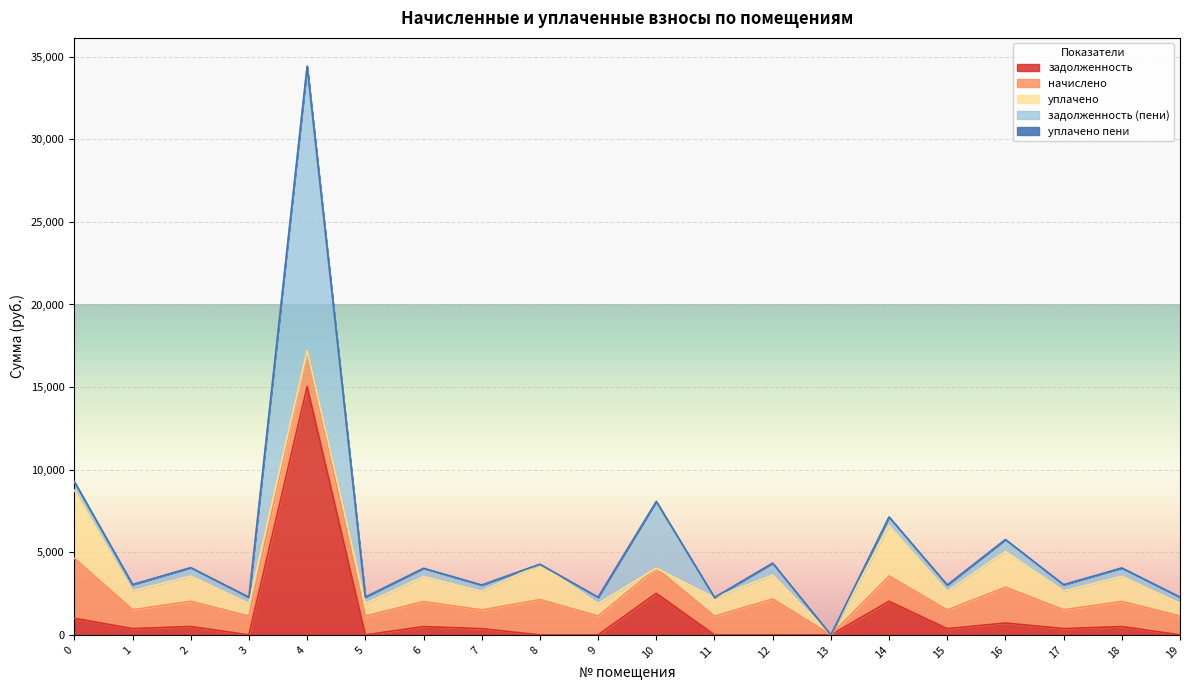

What are all the series names shown in the legend?

задолженность, начислено, уплачено, задолженность (пени), уплачено пени